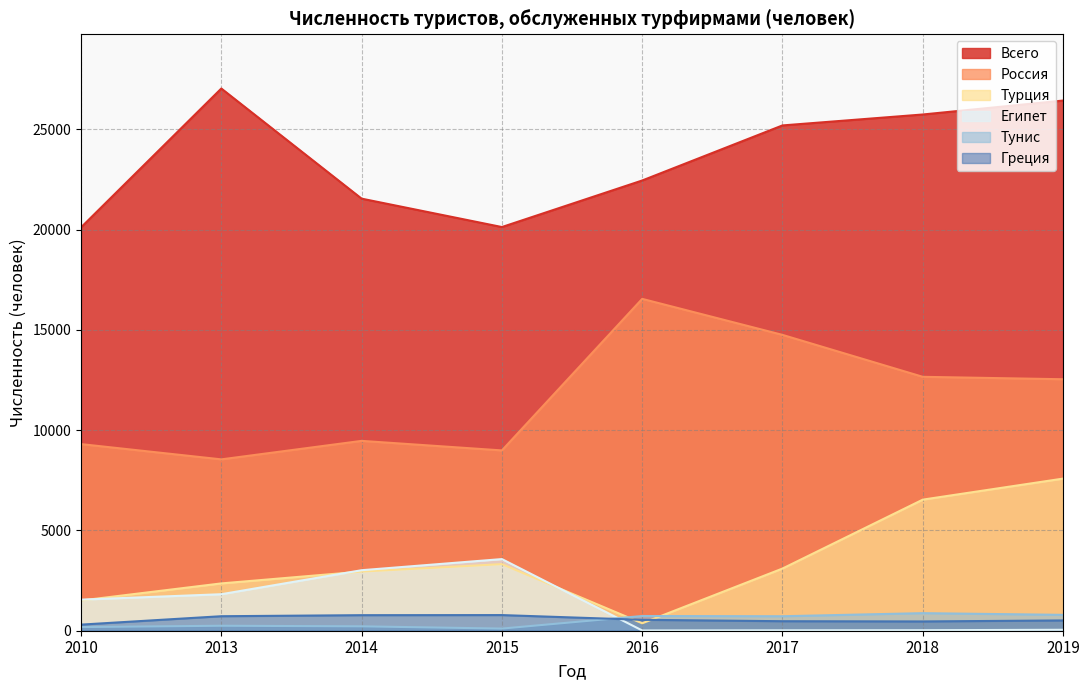

Is the value of Тунис at 2018 greater than the value of Греция at 2019?

Yes